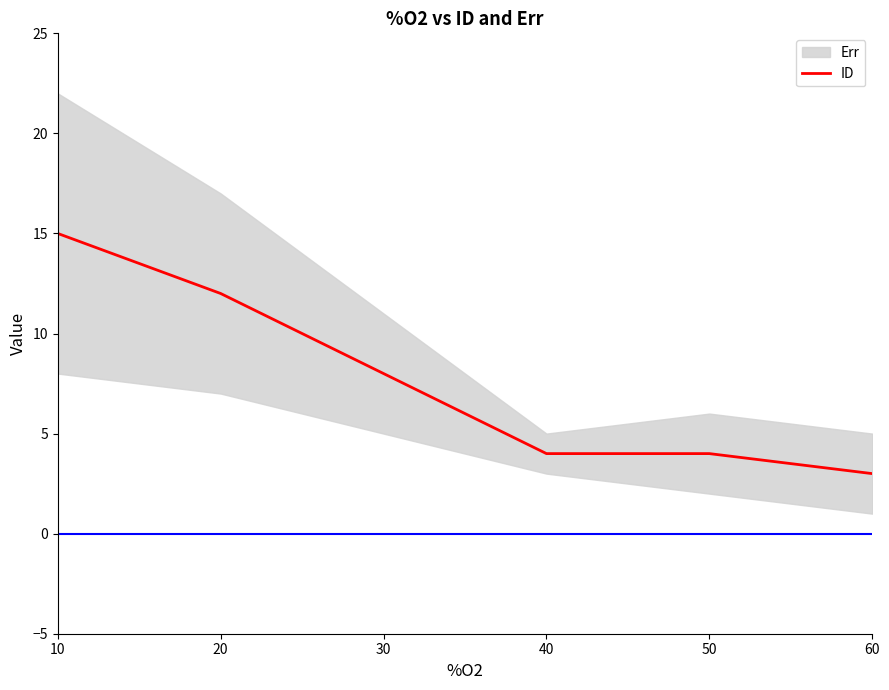

The value at 30 is 4. True or false?

False